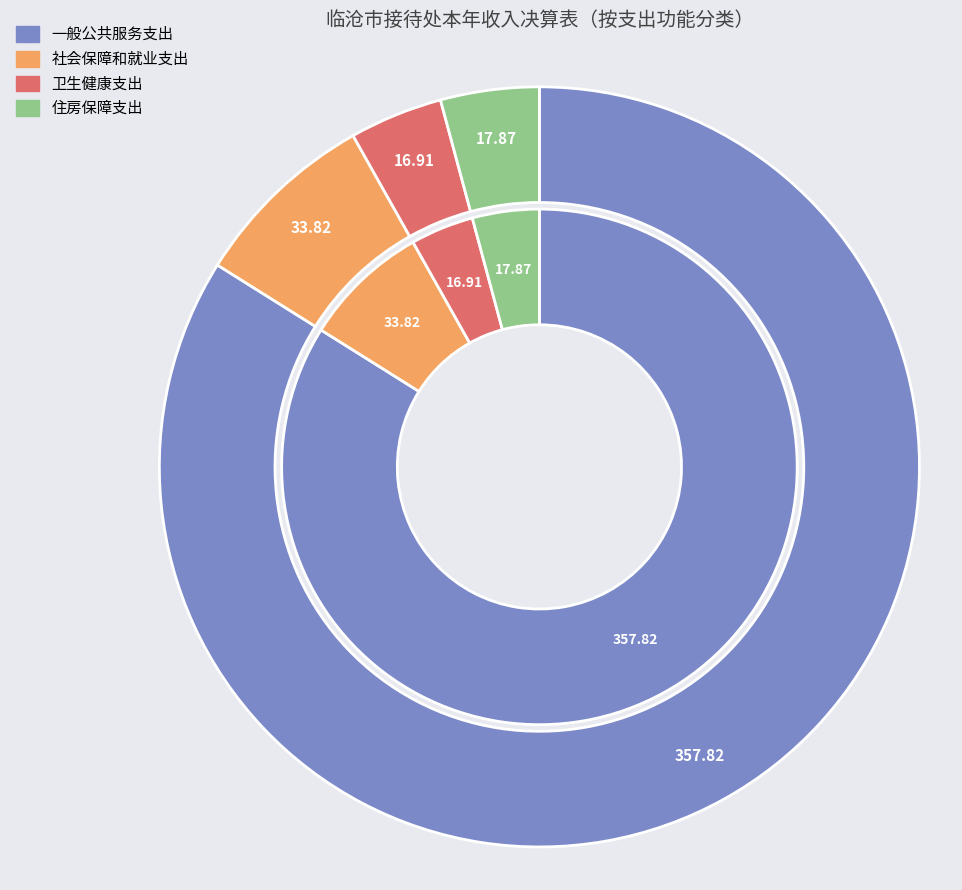

To the nearest percent, what is the difference between the largest and smallest slice percentages?

80%